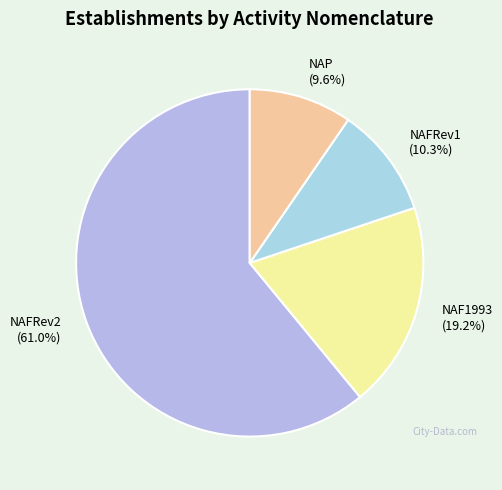

Combined, do NAFRev2 and NAF1993 account for over 50%?

Yes